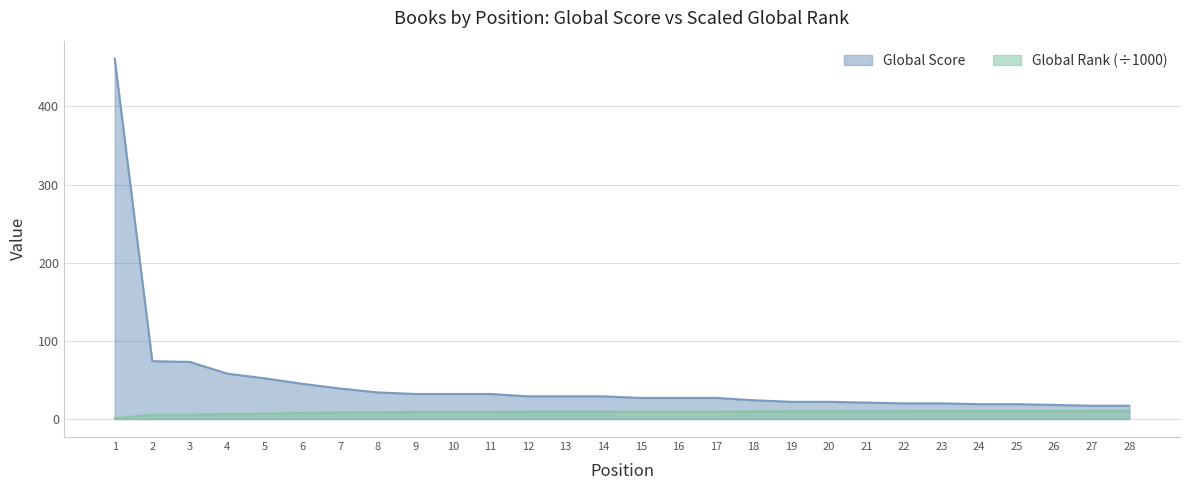

True or false: Global Score has a value of 461.0 at 1.

True